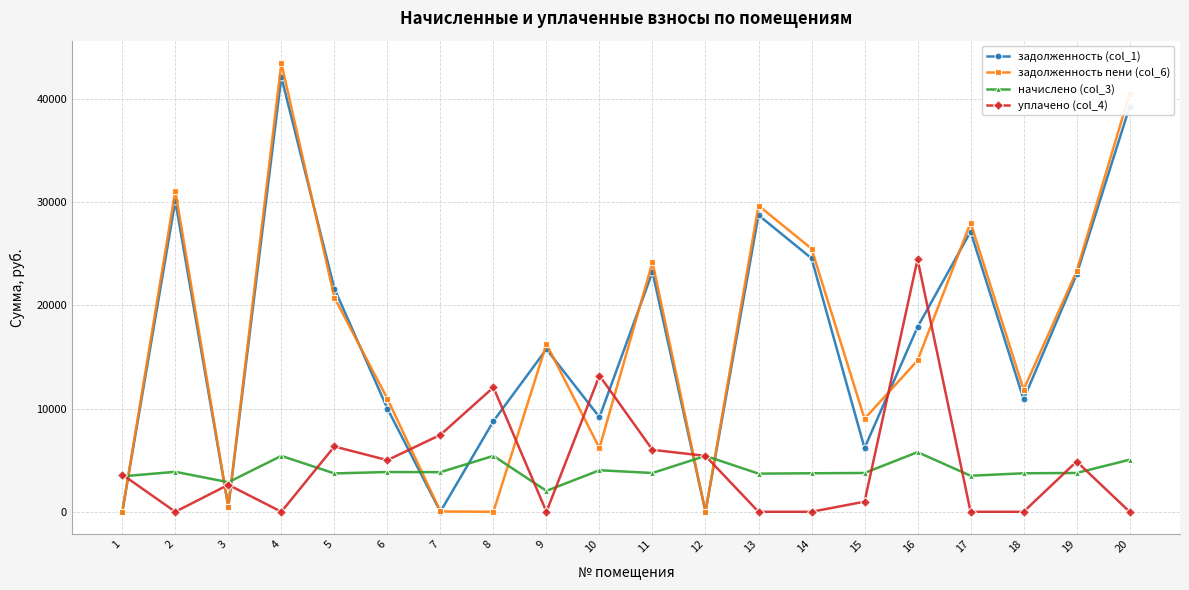

What are all the series names shown in the legend?

задолженность (col_1), задолженность пени (col_6), начислено (col_3), уплачено (col_4)